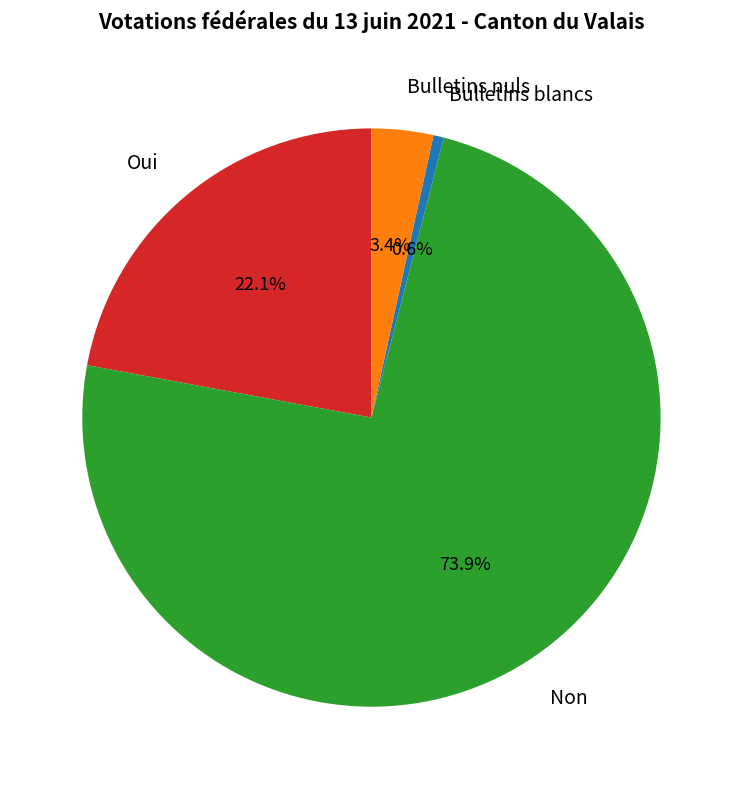

Rank the categories by value from lowest to highest.

Bulletins blancs, Bulletins nuls, Oui, Non